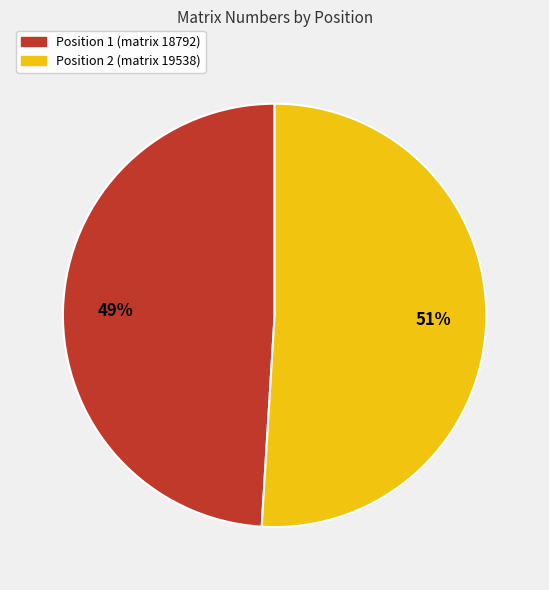

Do Position 2 (matrix 19538) and Position 1 (matrix 18792) together represent more than half of the pie?

Yes